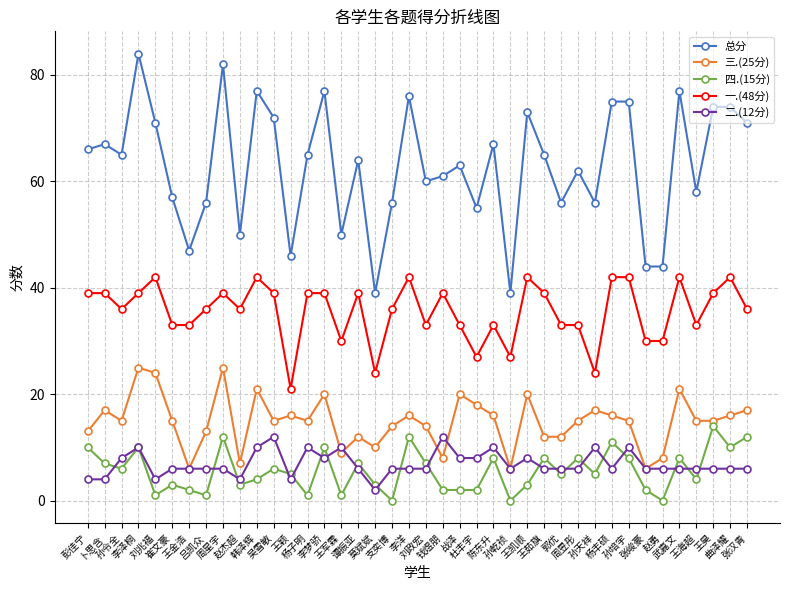

Does the chart display data point markers on the line(s)?

Yes